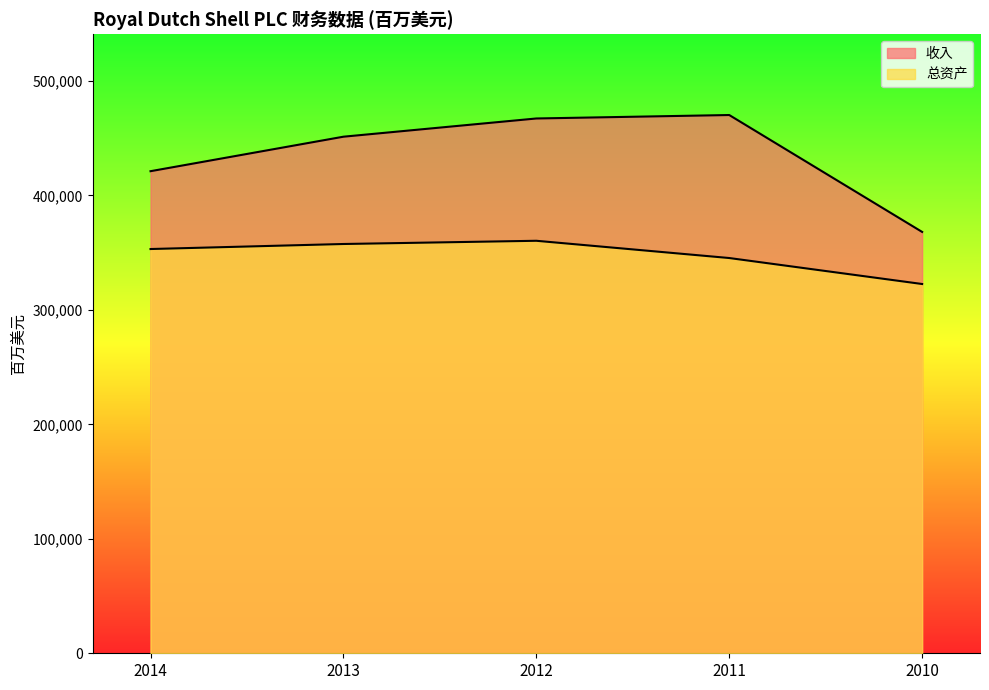

At 2010, list the series in order from largest to smallest.

收入, 总资产